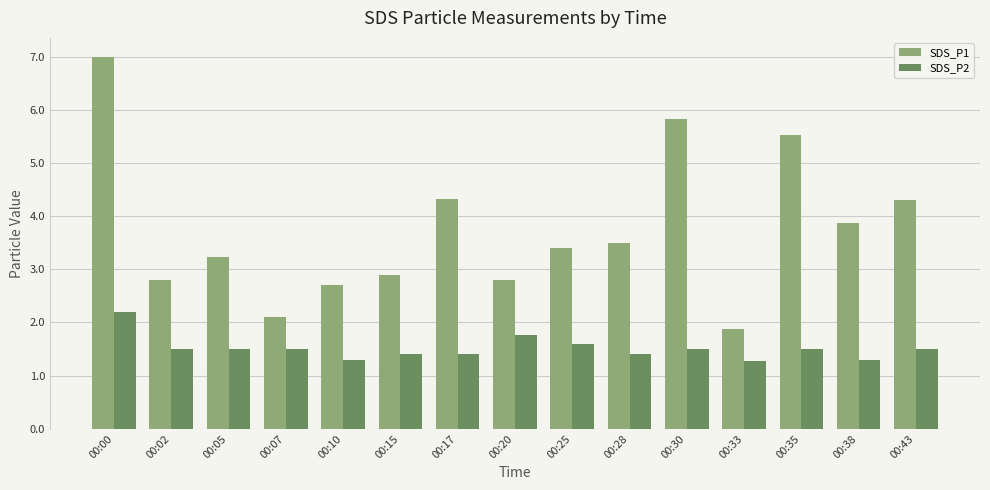

At which category is the sum across all series the highest?

00:00